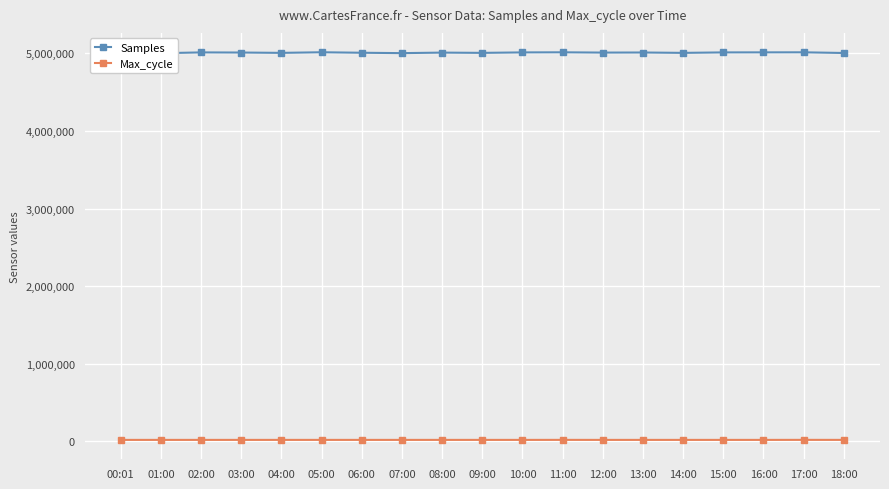

Is it true that Max_cycle equals 20109 at 08:00?

True